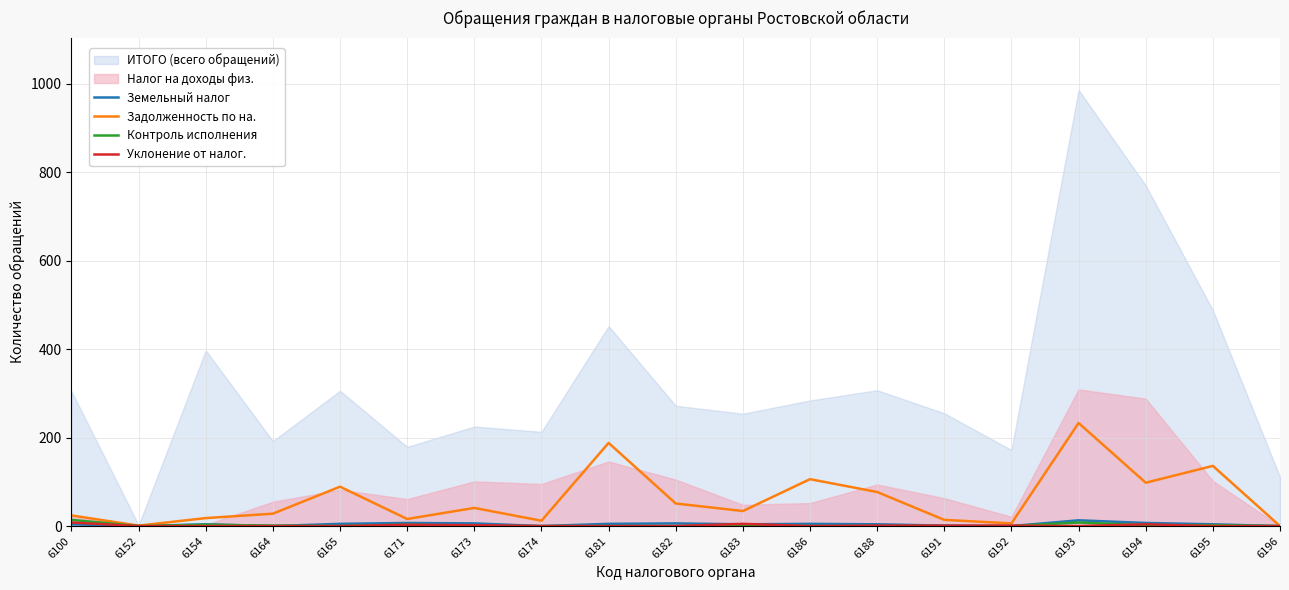

At which category does Контроль исполнения reach its first local valley?

6152